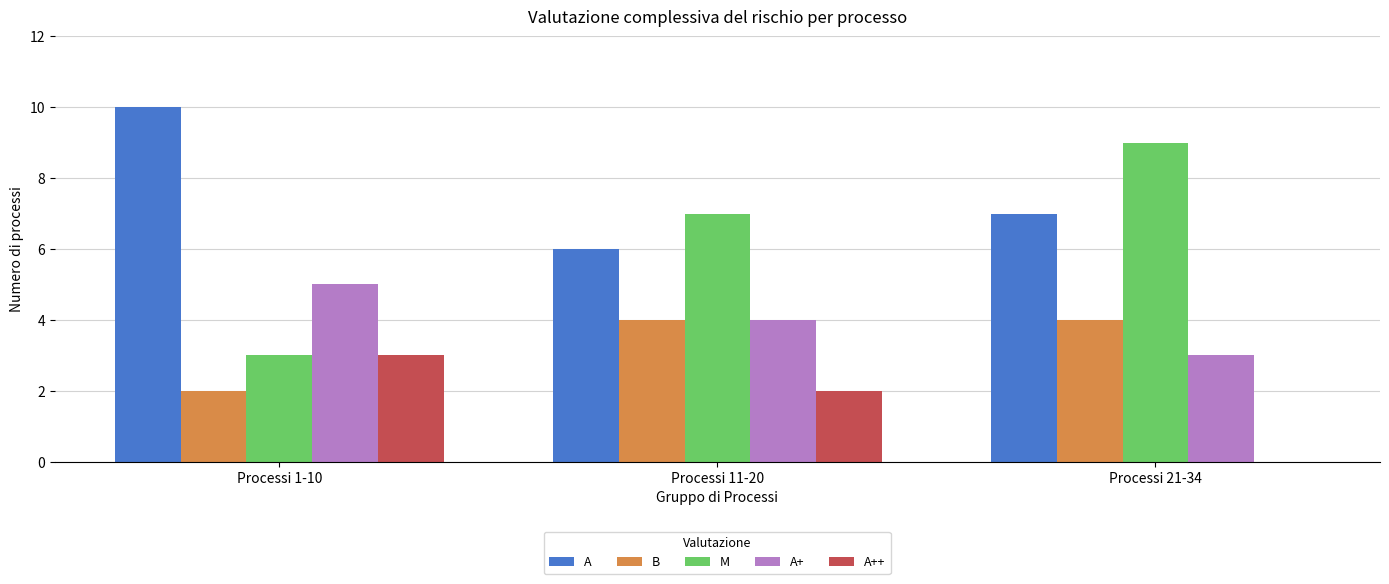

Count the number of categories in the chart.

3